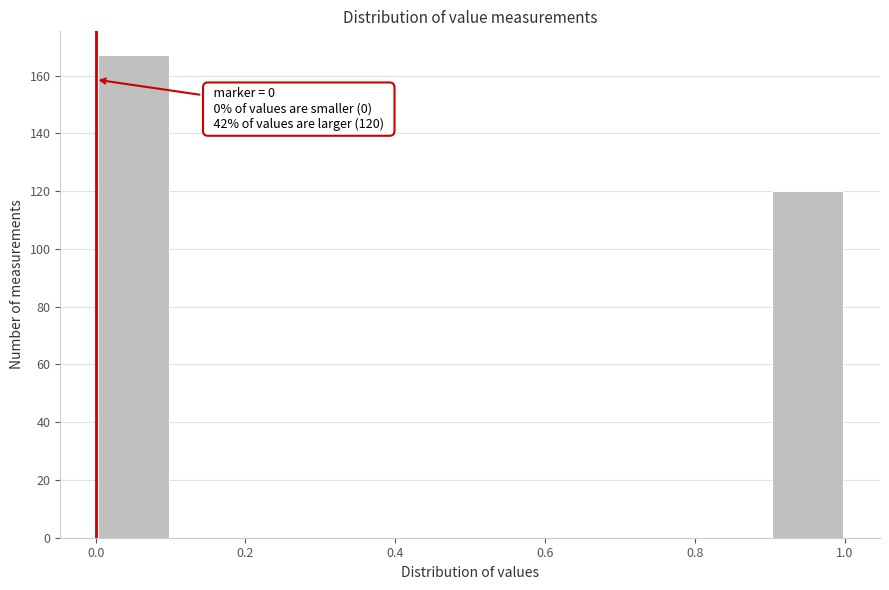

Over which range of the x-axis is the bar tallest?

0.0 to 0.1